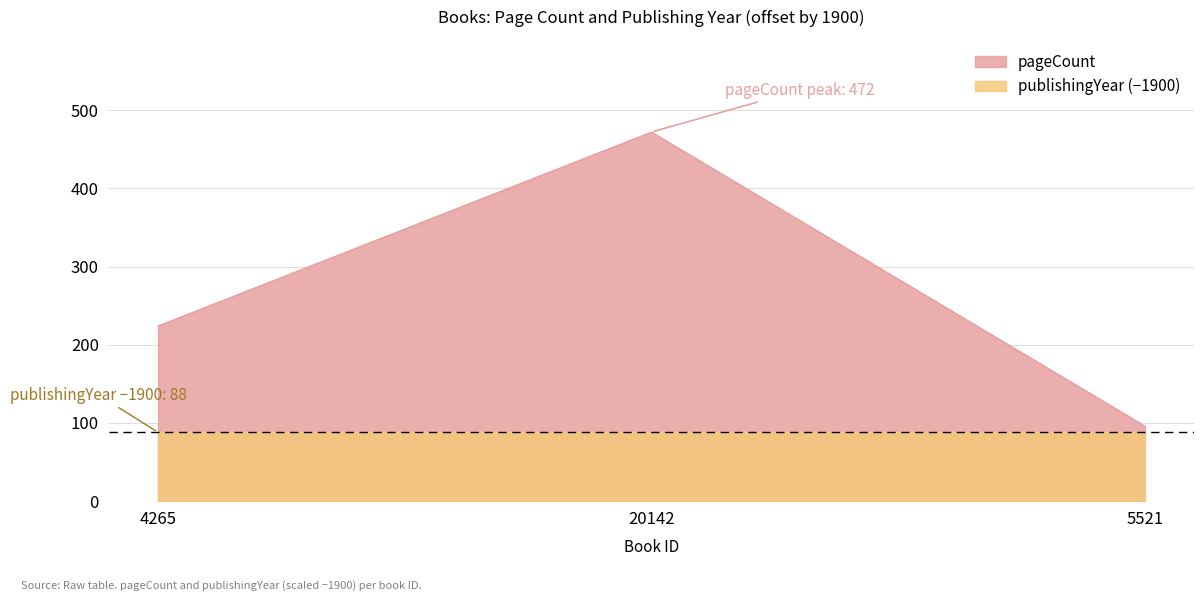

What position from the left is 4265?

1